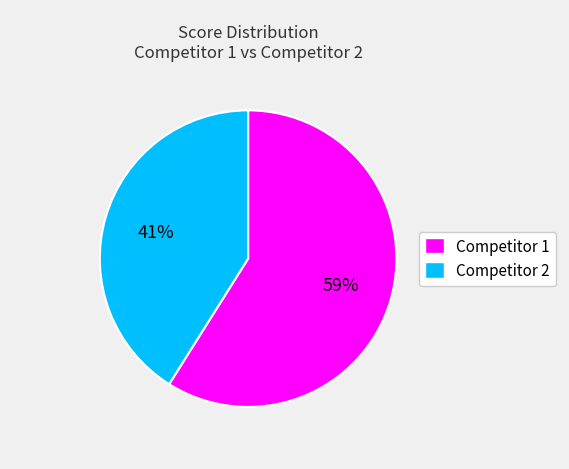

Which has a higher value, Competitor 2 or Competitor 1?

Competitor 1